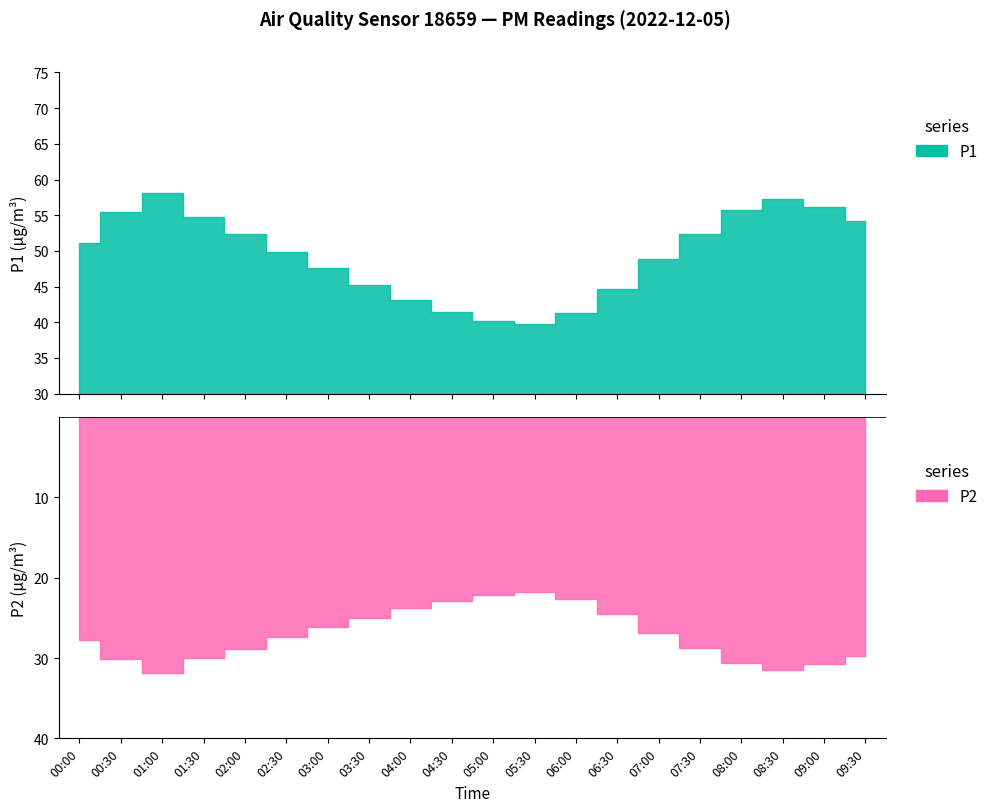

What is the average value of the P1 series?

49.5